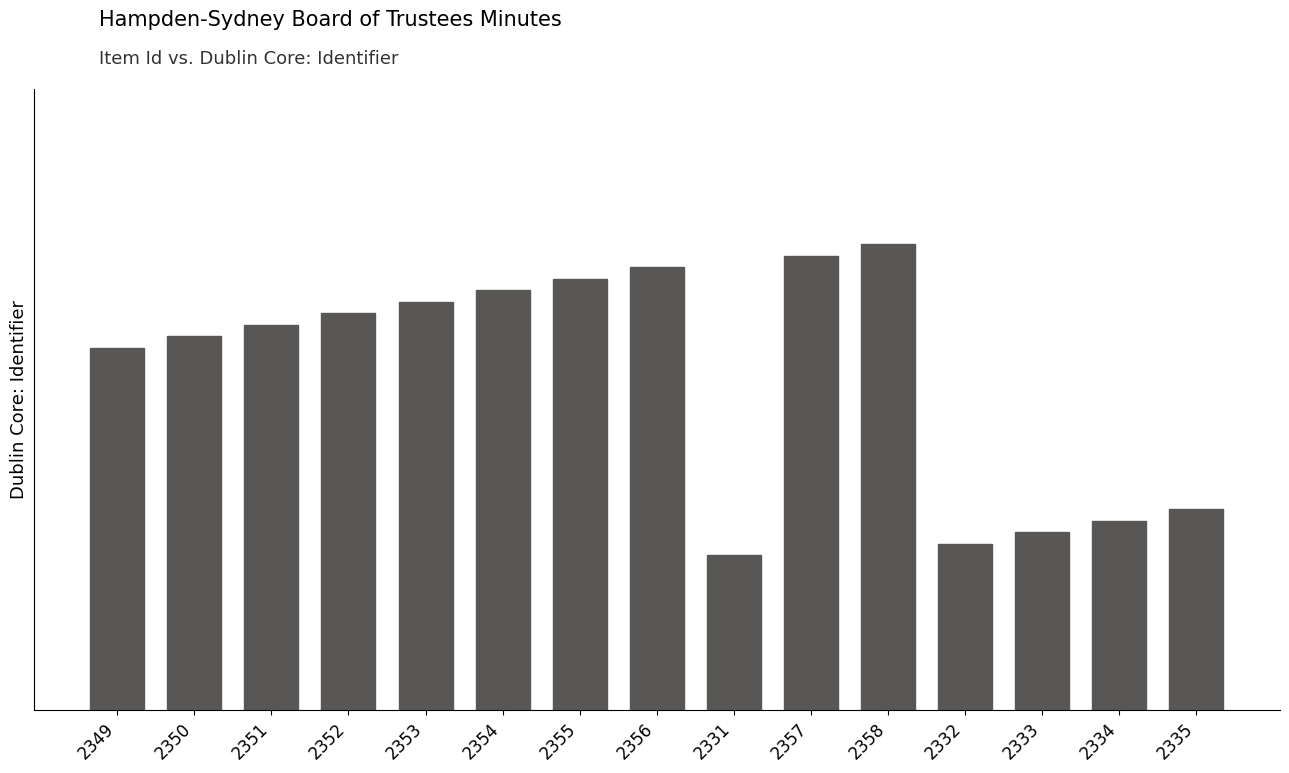

List the labels in order of value, largest first.

2358, 2357, 2356, 2355, 2354, 2353, 2352, 2351, 2350, 2349, 2335, 2334, 2333, 2332, 2331